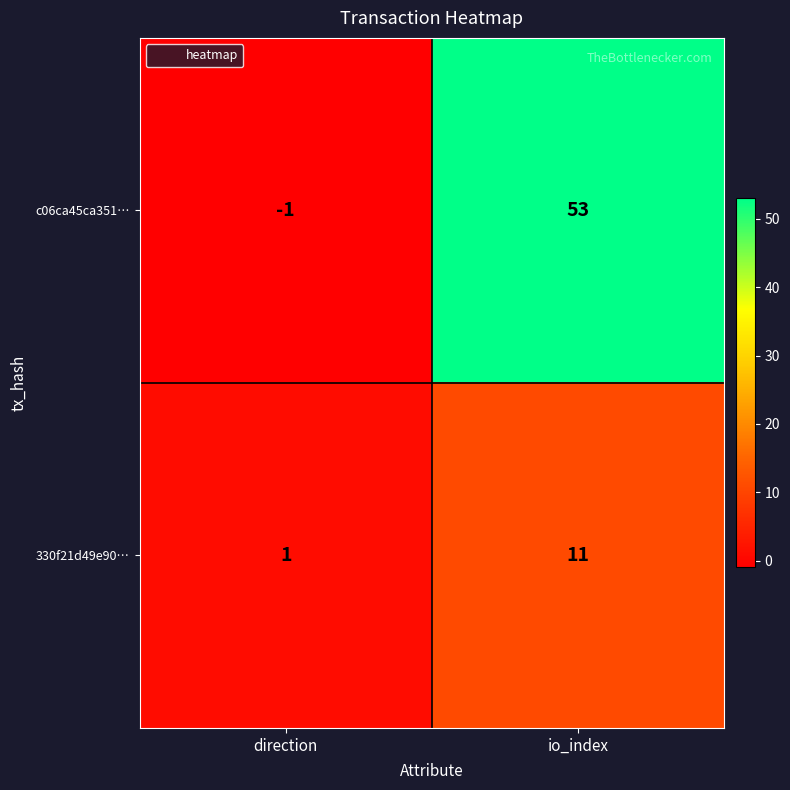

Which series has the largest range (max minus min)?

c06ca45ca351…